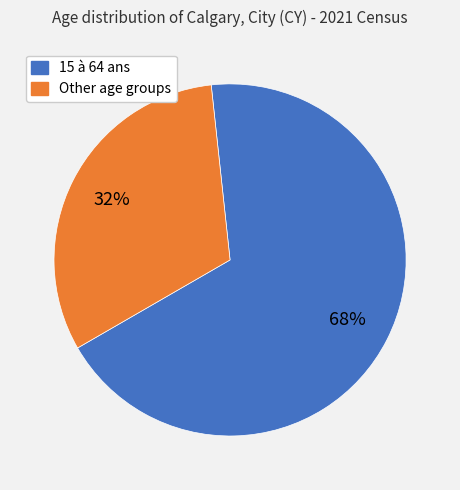

Is there any slice that represents more than half of the pie?

Yes